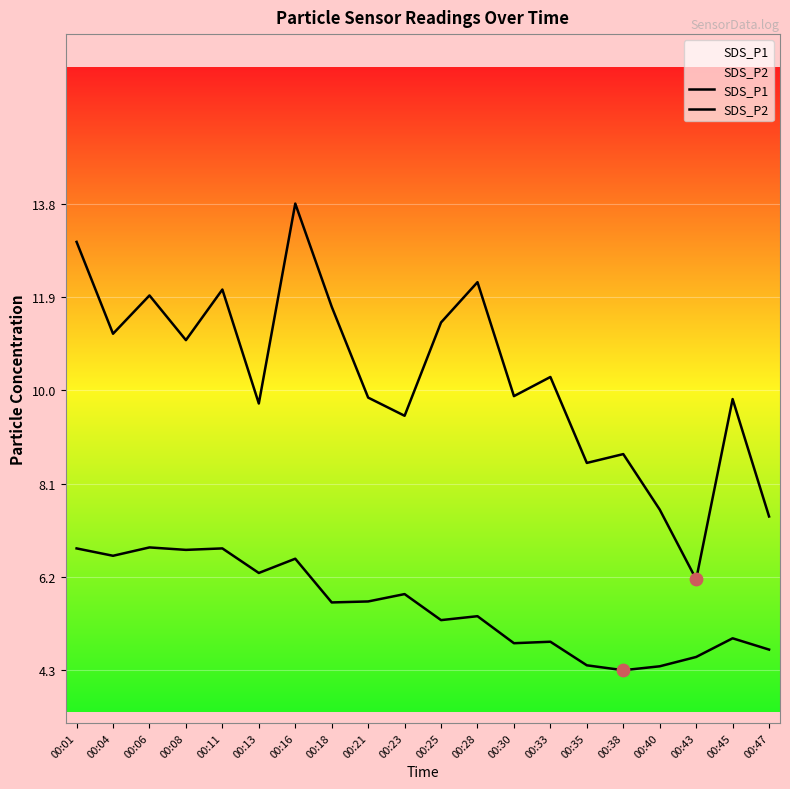

Which series has the widest spread of Y values?

SDS_P1